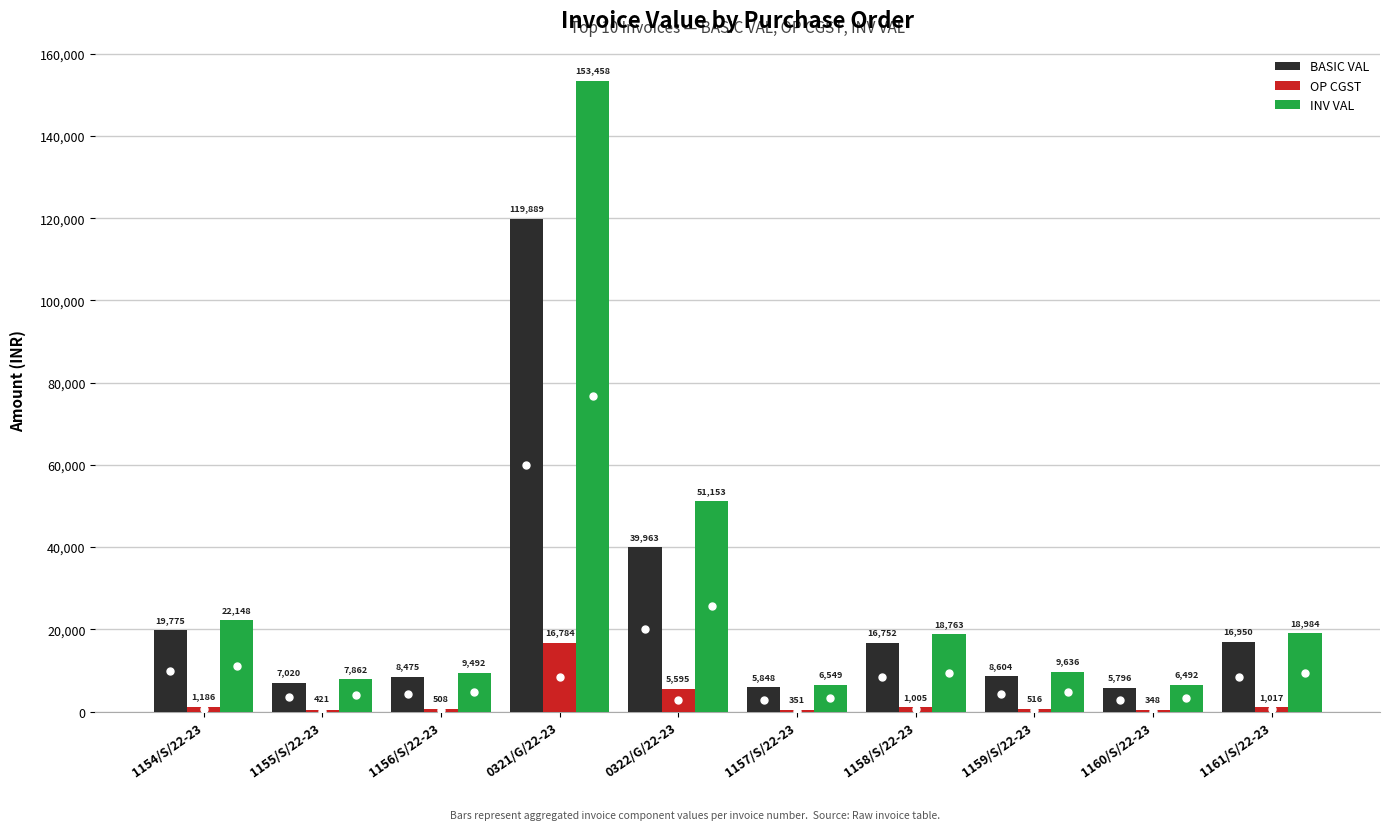

How many values in the INV VAL series exceed 18762?

5